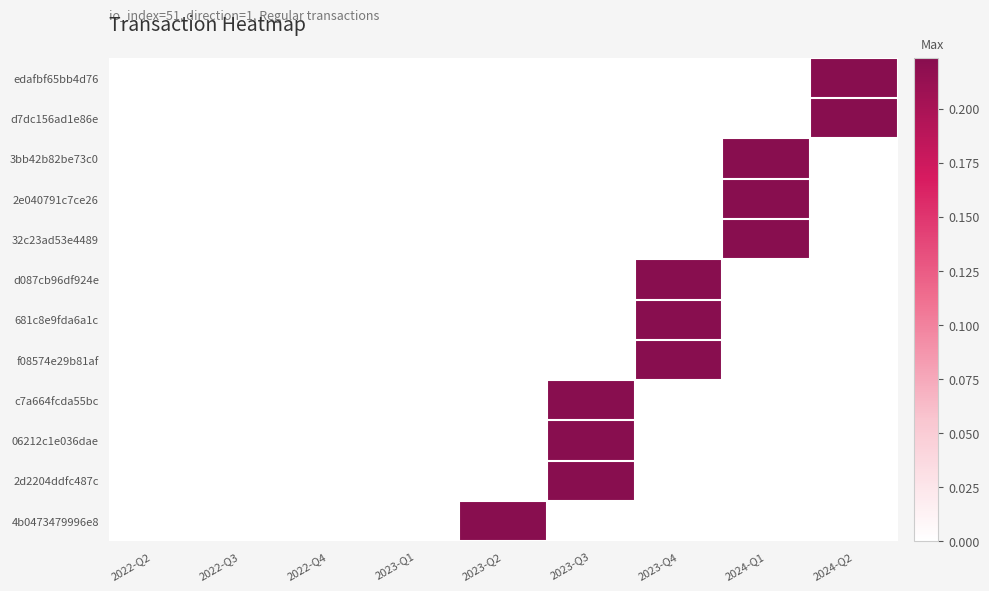

At which category is the sum across all series the highest?

2023-Q3